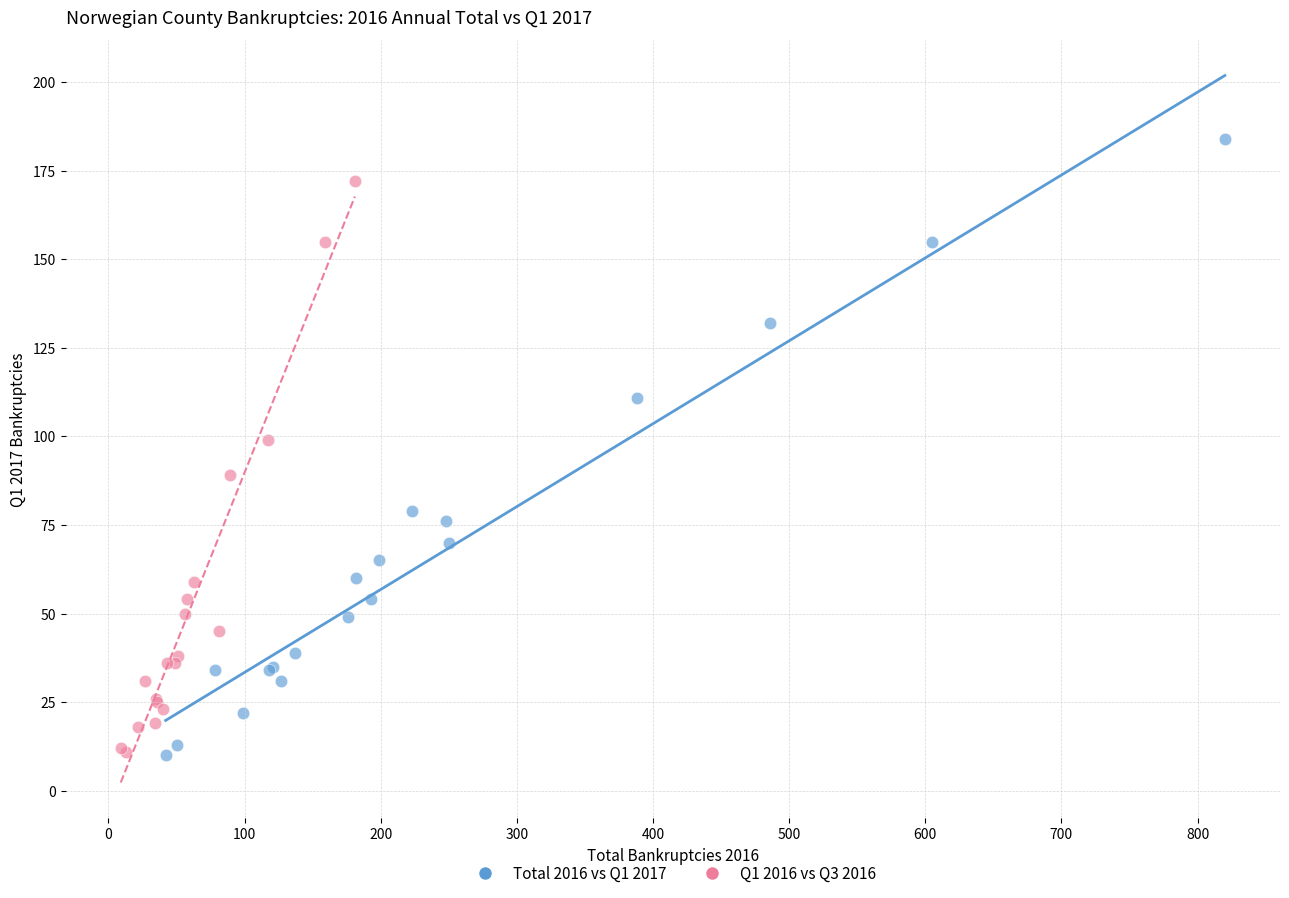

Which series has the largest Y range (max minus min)?

Total 2016 vs Q1 2017